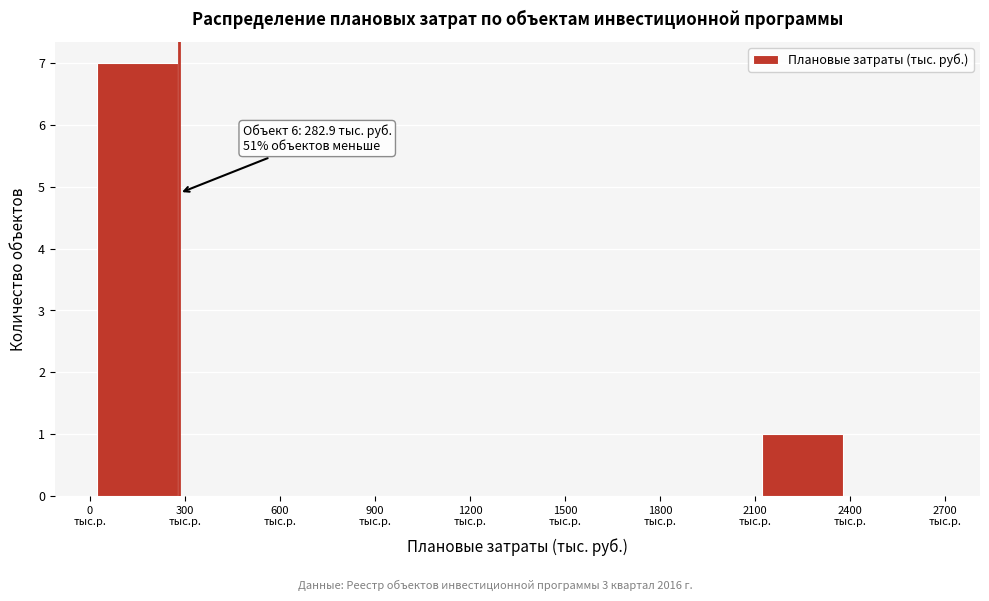

Which range on the x-axis has the tallest bar?

0 to 300